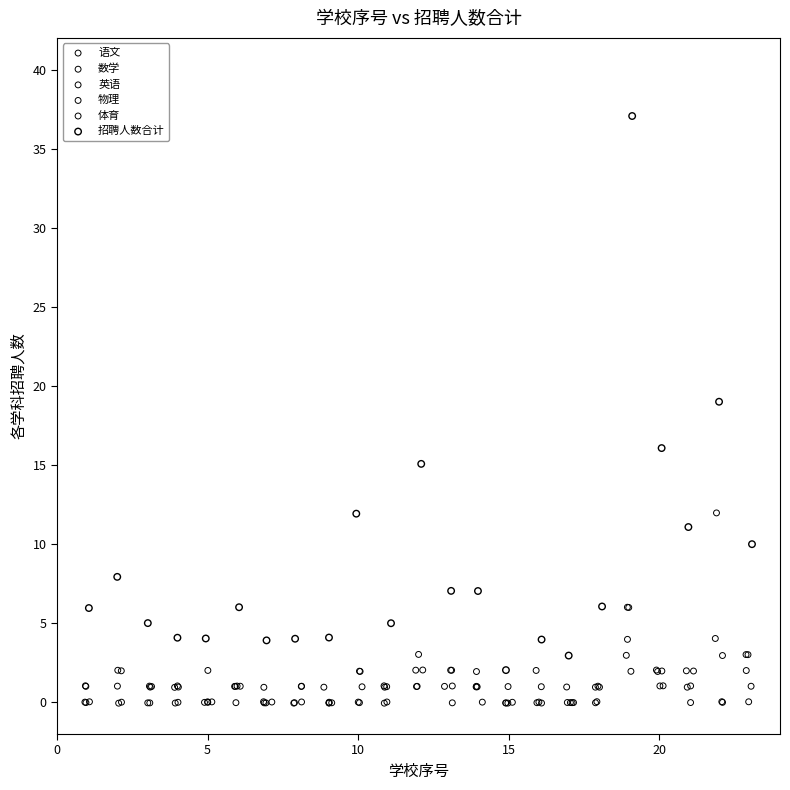

Which series has the widest spread of Y values?

招聘人数合计